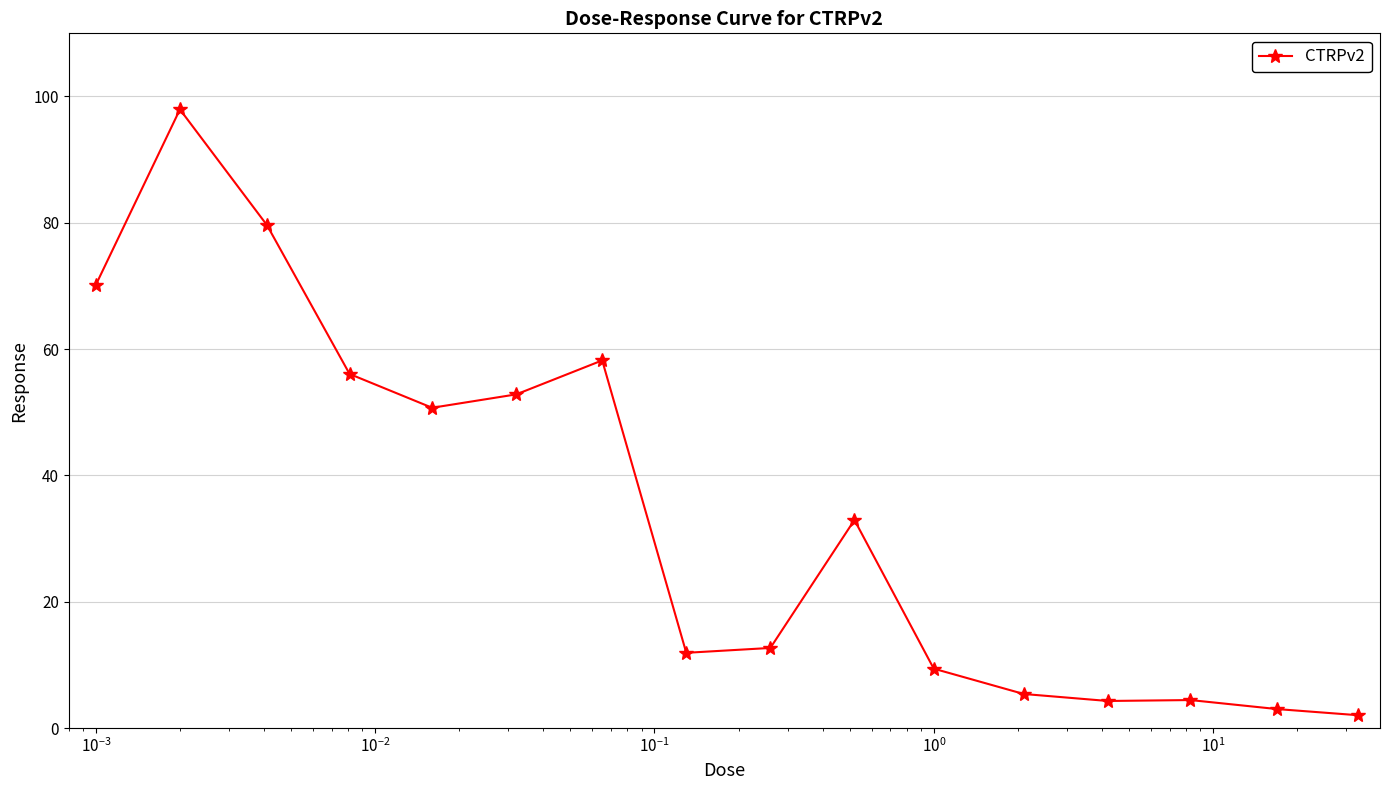

What is the smallest value displayed?

2.0